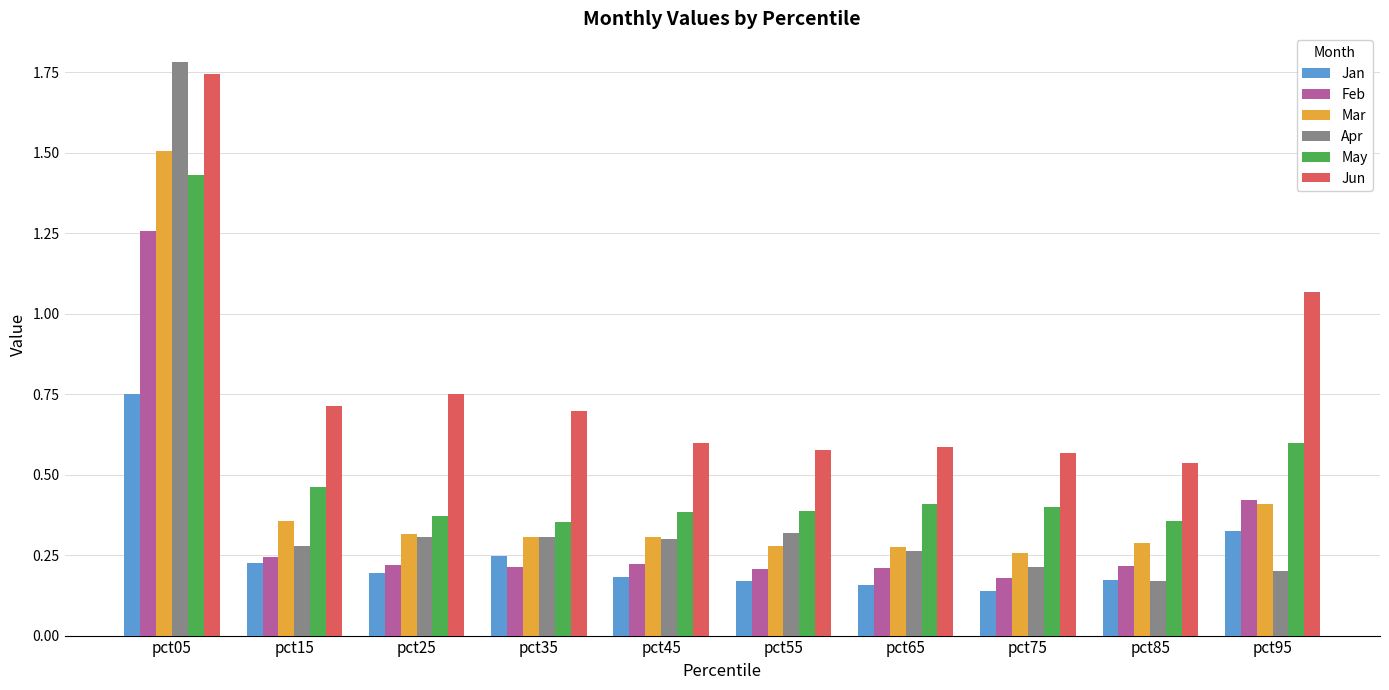

What is the difference between the maximum and second lowest values in the Mar series?

1.2